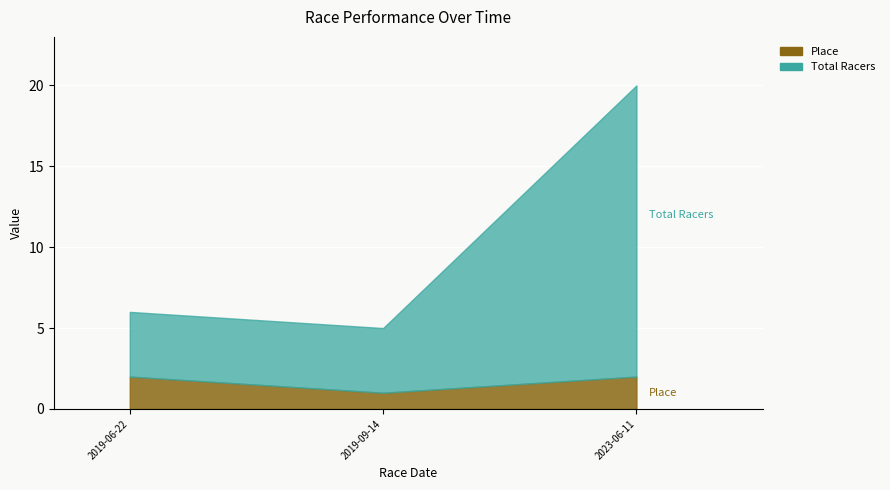

Reading left to right, list all the values displayed in this chart.

Place: 2	1	2
Total Racers: 4	4	18